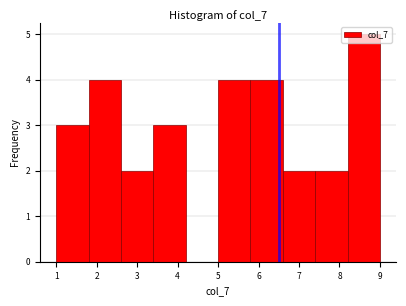

Reading left to right, transcribe this chart: for each bar, give the range it covers on the x-axis and its height. The values are not printed on the chart, so give them approximately, as read against the axis.

1.0 to 1.8: 3
1.8 to 2.6: 4
2.6 to 3.4: 2
3.4 to 4.2: 3
4.2 to 5.0: 0
5.0 to 5.8: 4
5.8 to 6.6: 4
6.6 to 7.4: 2
7.4 to 8.2: 2
8.2 to 9.0: 5